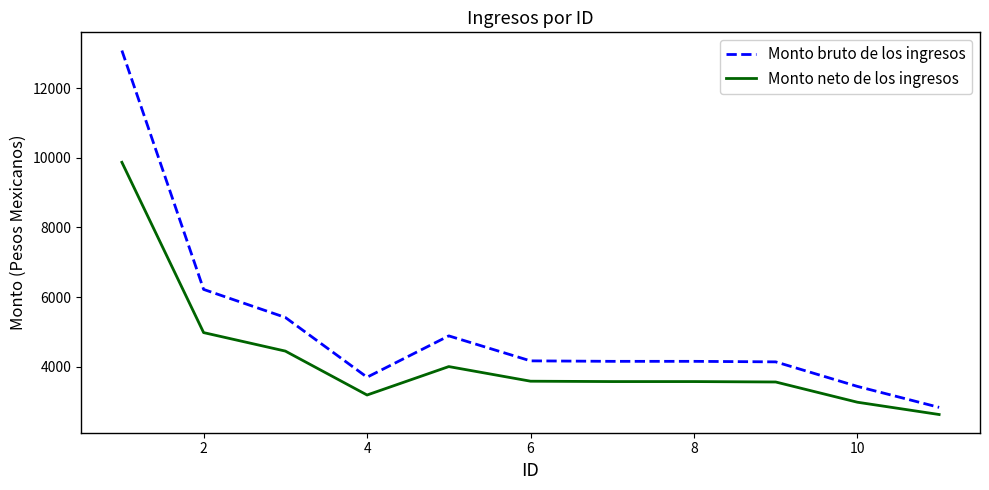

True or false: Monto neto de los ingresos and Monto bruto de los ingresos cross at least once.

False